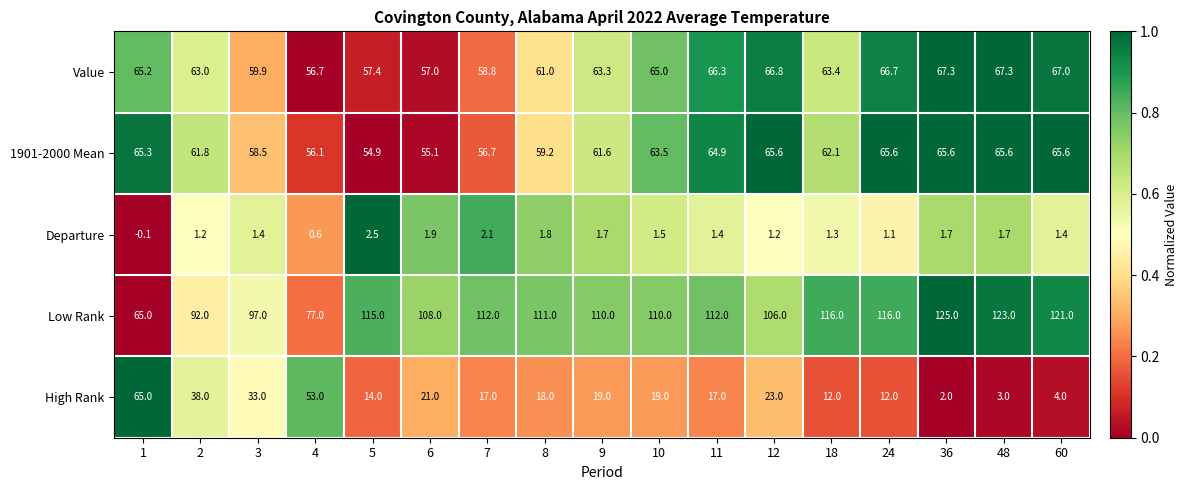

The High Rank series shows 38.0 at 2. True or false?

True